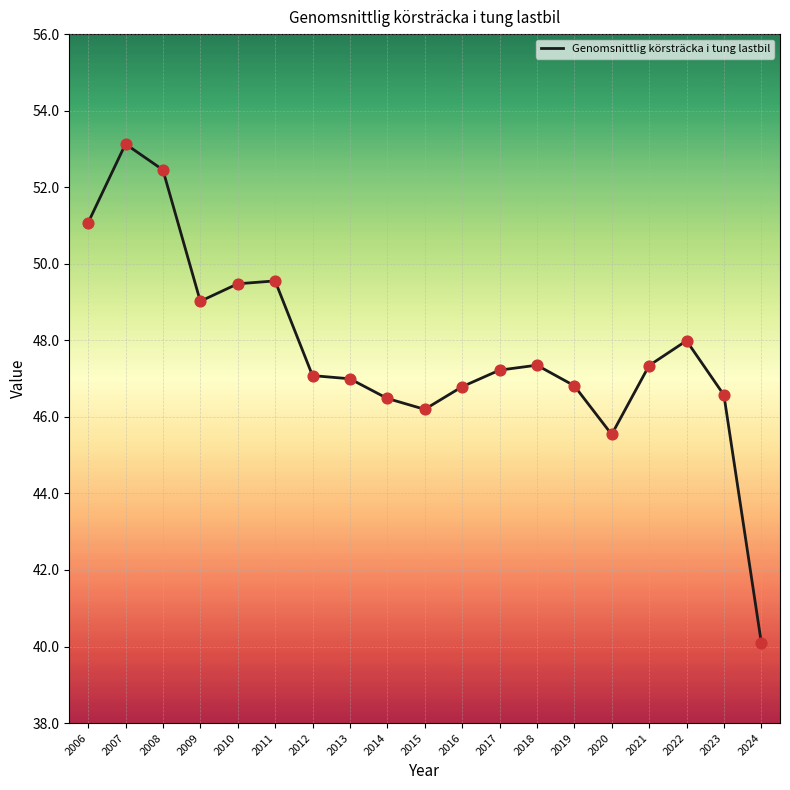

Between 2006 and 2024, which is larger?

2006